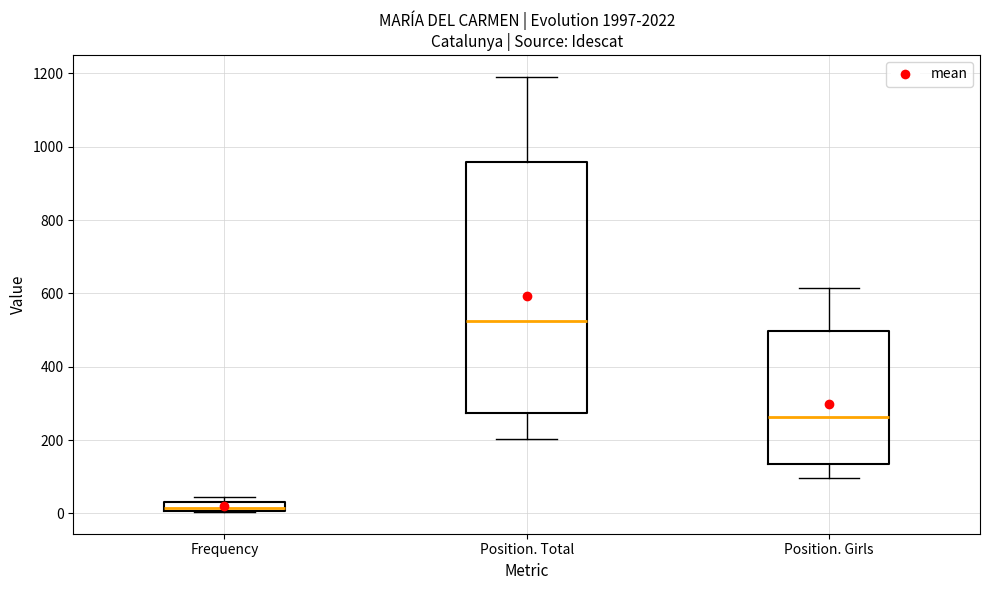

Comparing the boxes themselves (not the whiskers), which one is the tallest?

Position. Total